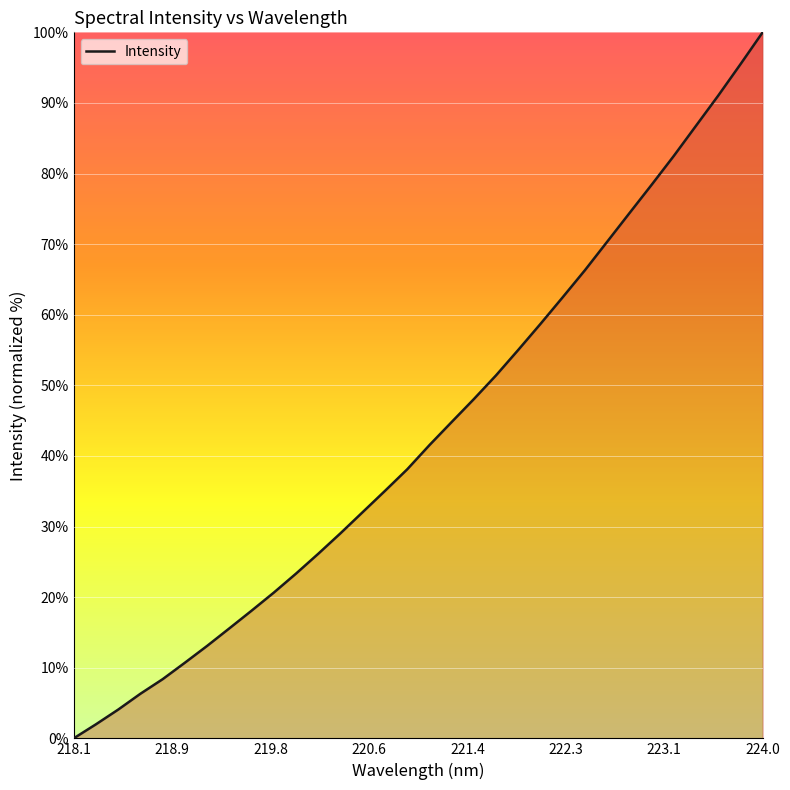

What is the greatest value displayed?

100.0